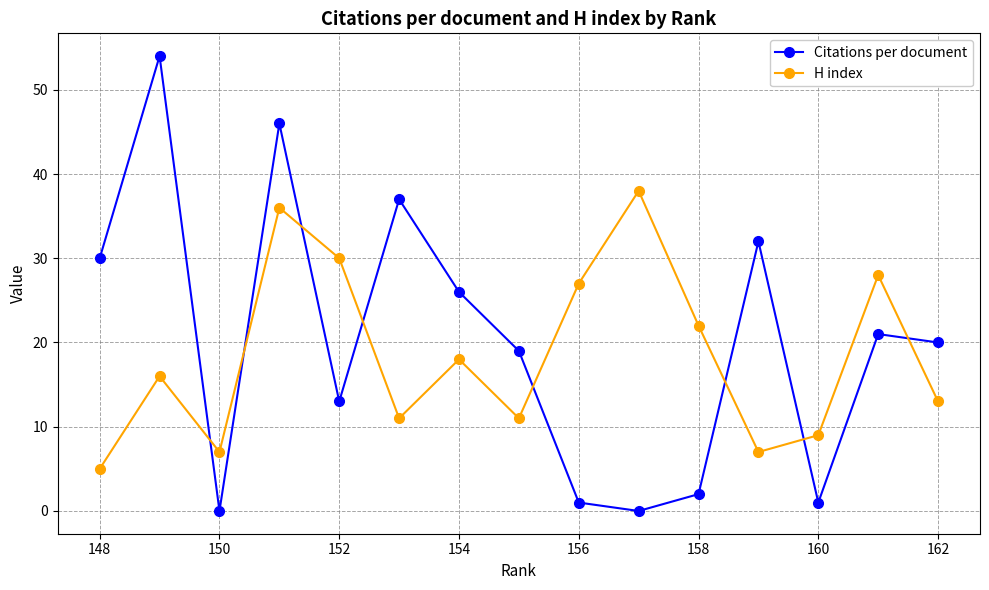

What is the total value across all series at 150?

7